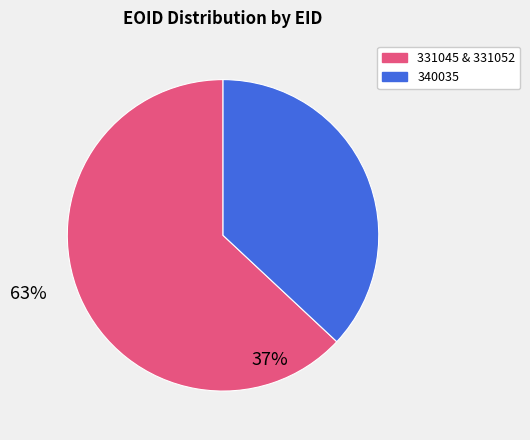

Is there a majority slice in this chart?

Yes